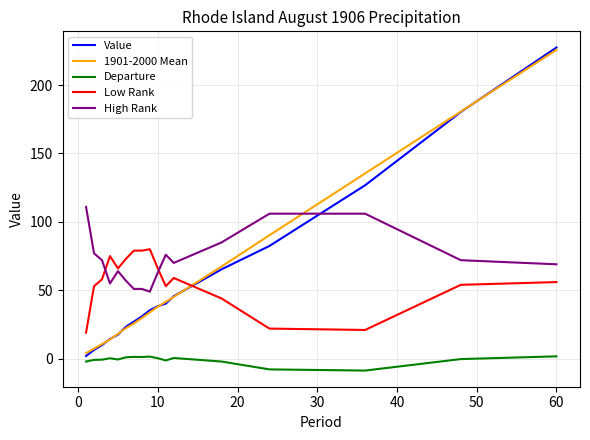

Which series has the largest total across all categories?

High Rank